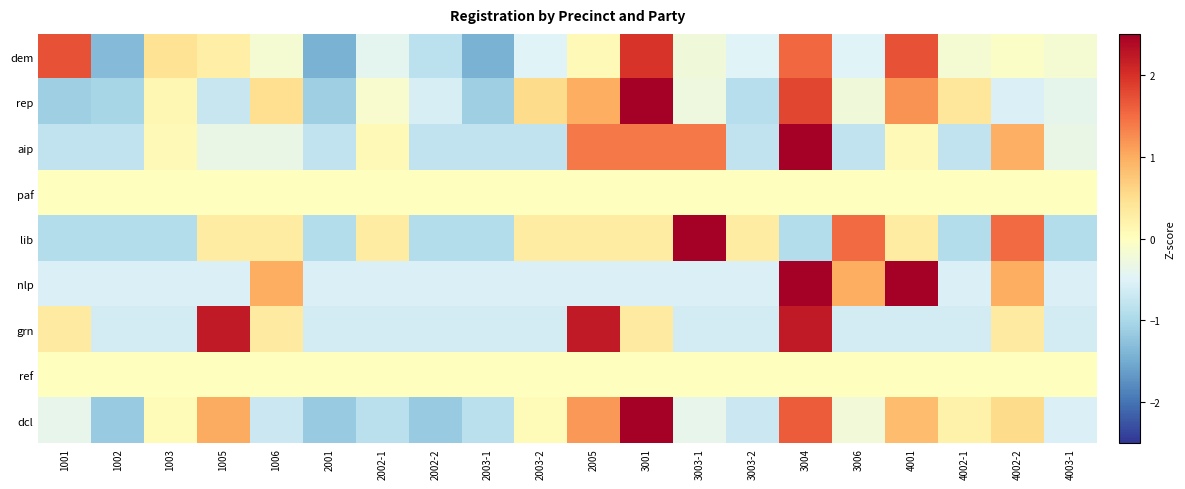

Which series changed the most between 1003 and 2001?

dem